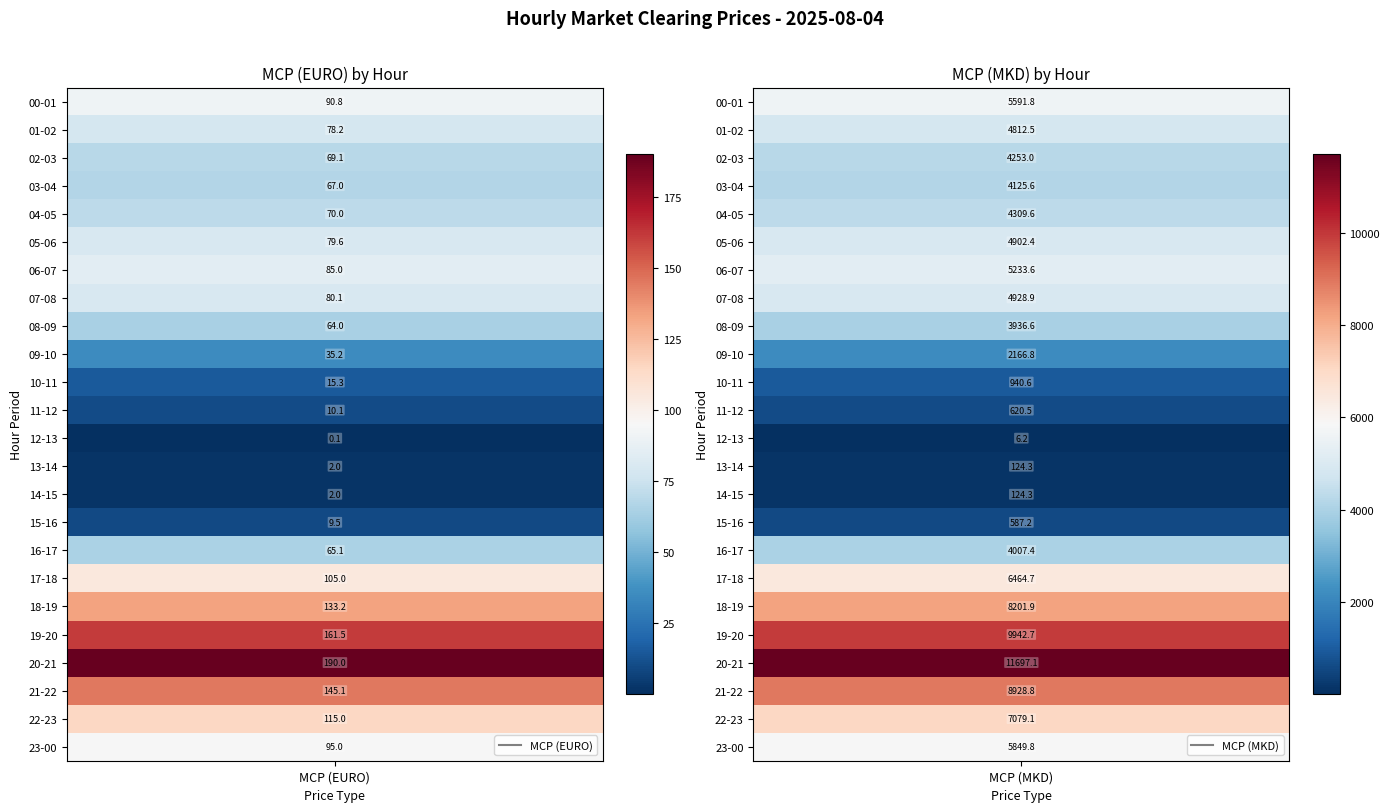

At 16-17, list the series in order from largest to smallest.

MCP (MKD), MCP (EURO)